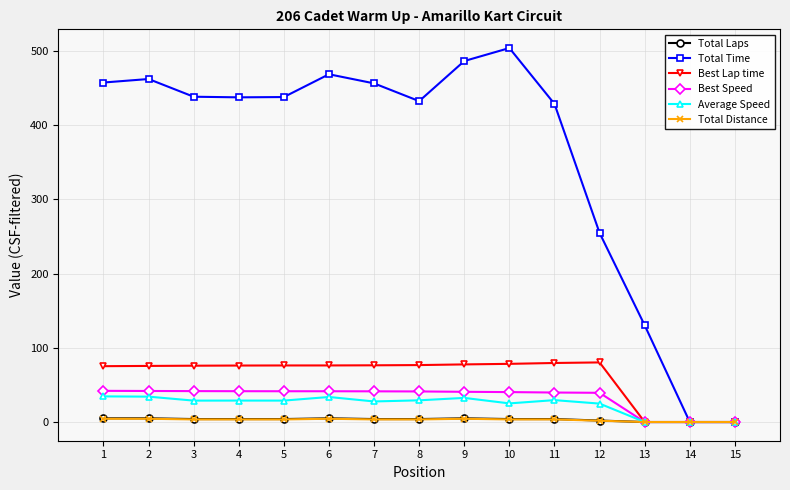

What is the total value across all series at 8?

586.8